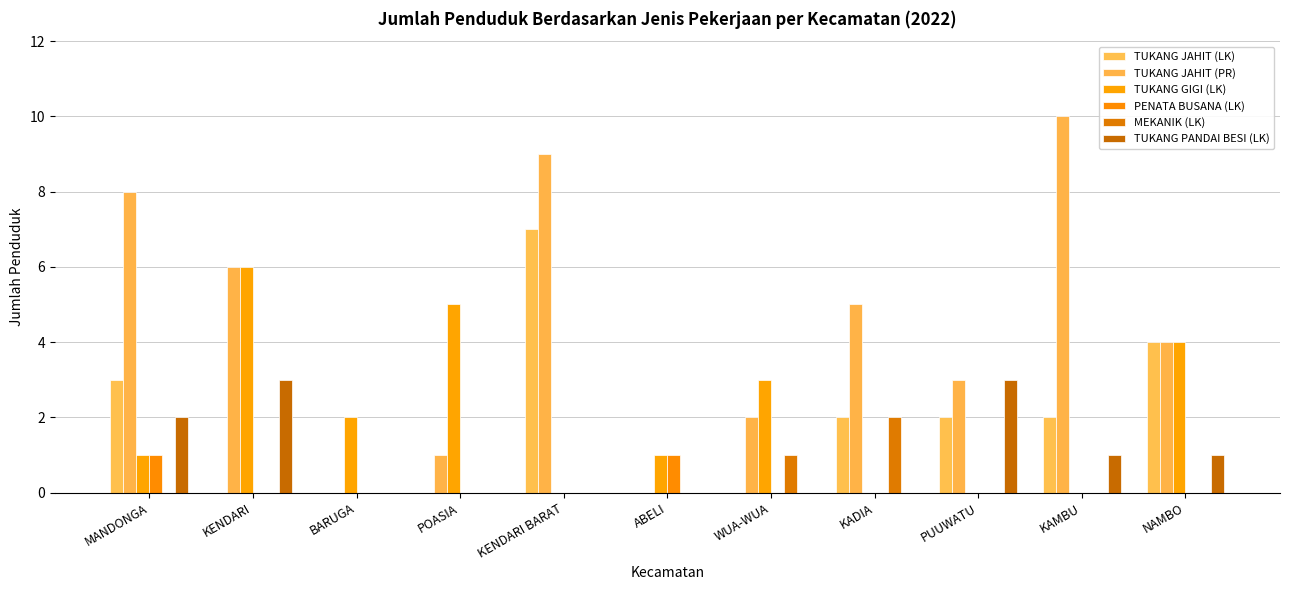

The value of TUKANG JAHIT (LK) at WUA-WUA is 3. True or false?

False